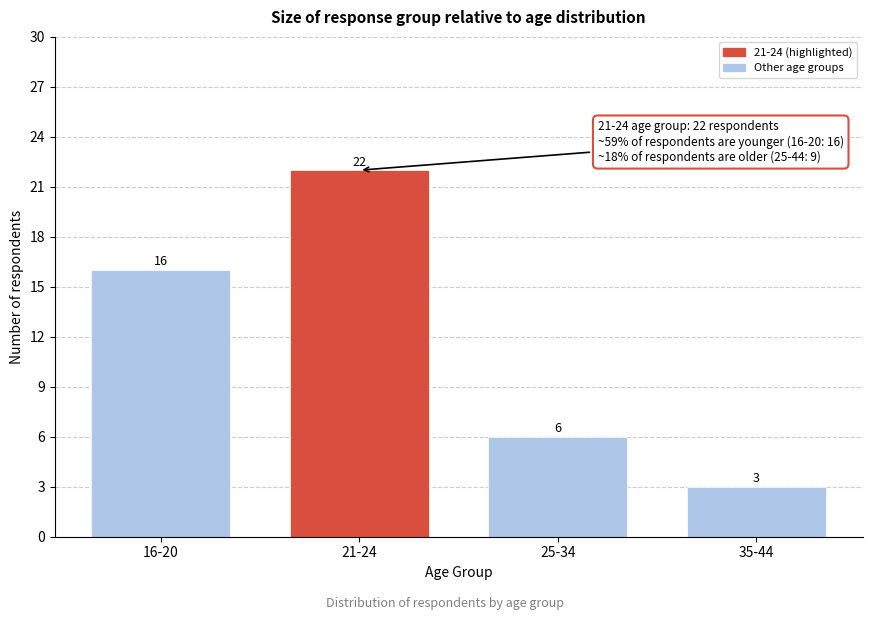

Reading left to right, transcribe all the data shown in this chart.

16	22	6	3